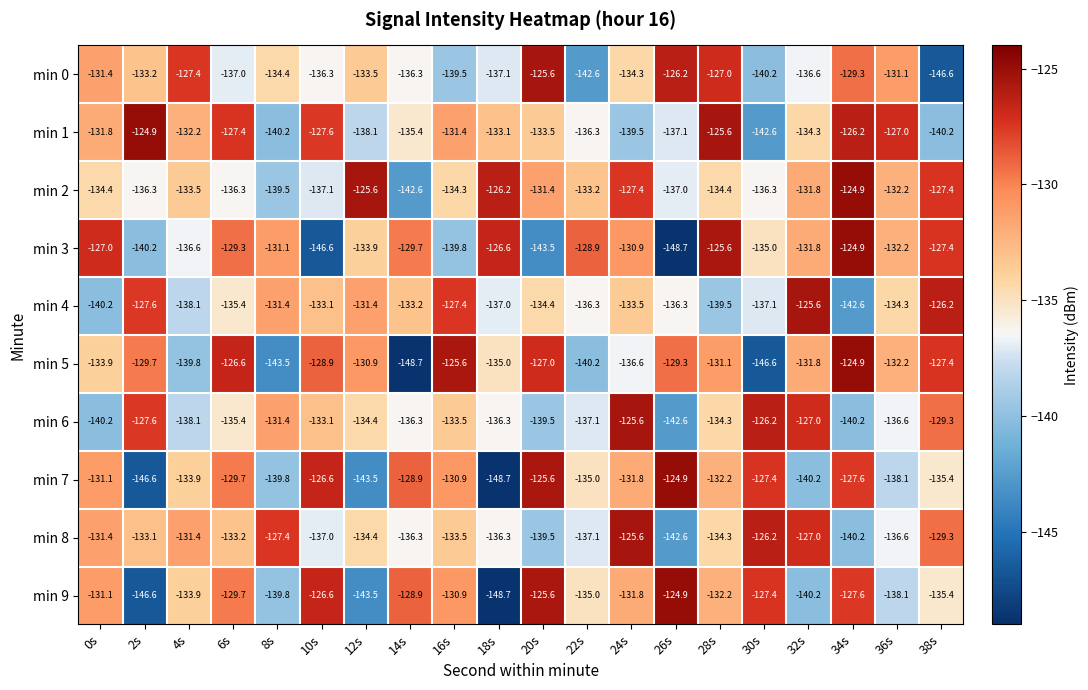

How many values in the min 7 series are below -131?

12